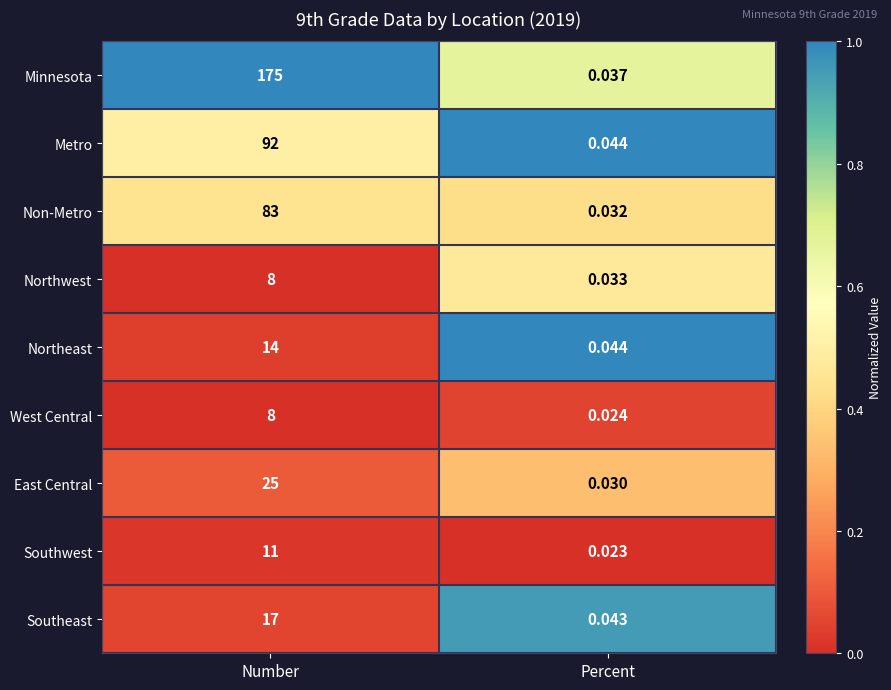

List the labels in order of Northwest value, smallest first.

Percent, Number